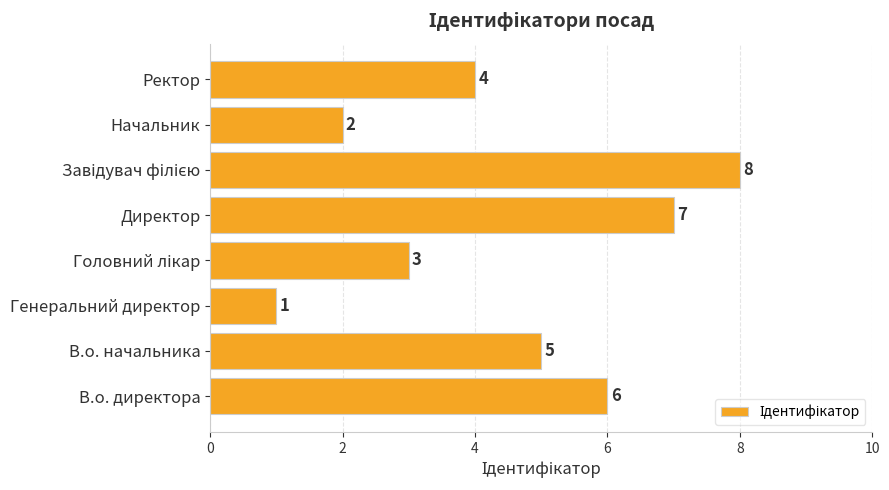

Is it true that the value at Генеральний директор is 1?

True